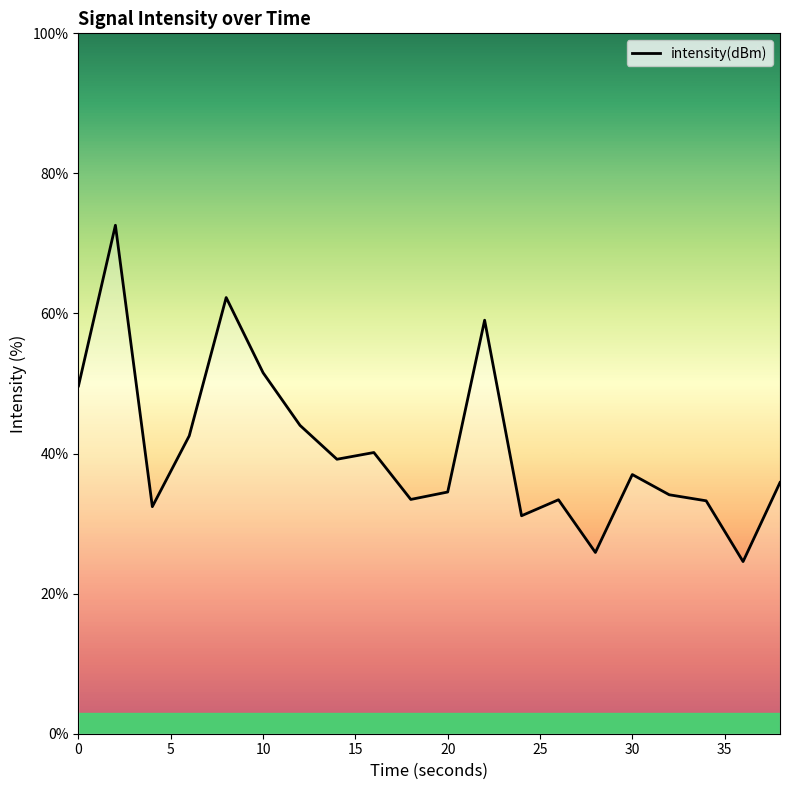

What is the smallest value displayed?

24.6